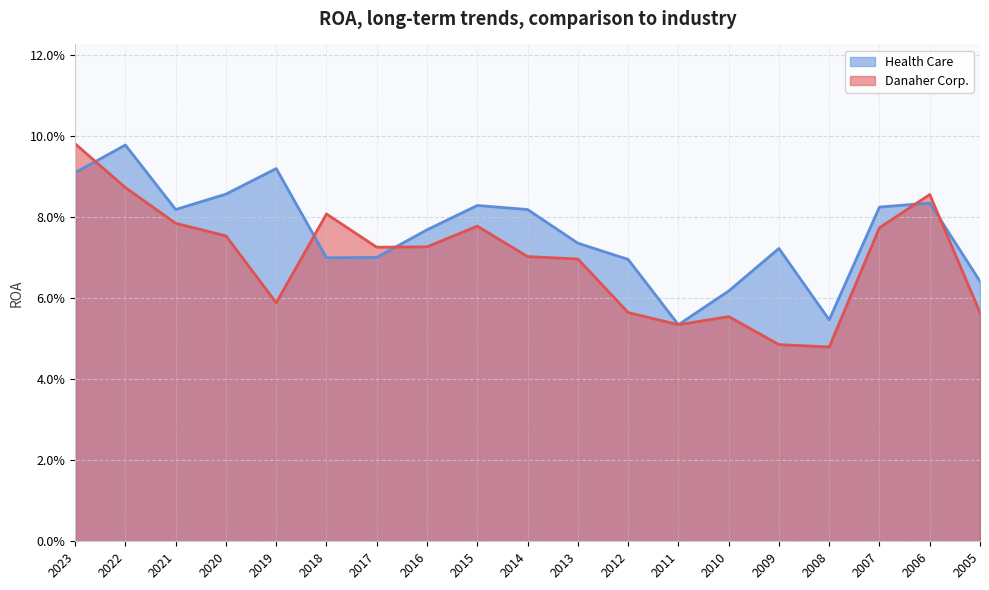

What is the sum of all Danaher Corp. values?

1.3